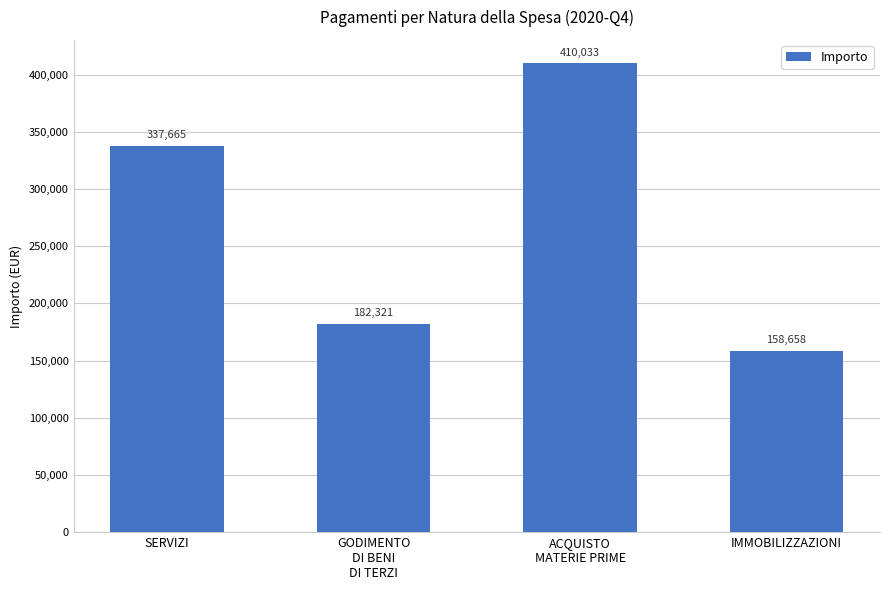

At which label is the value closest to 284345?

SERVIZI